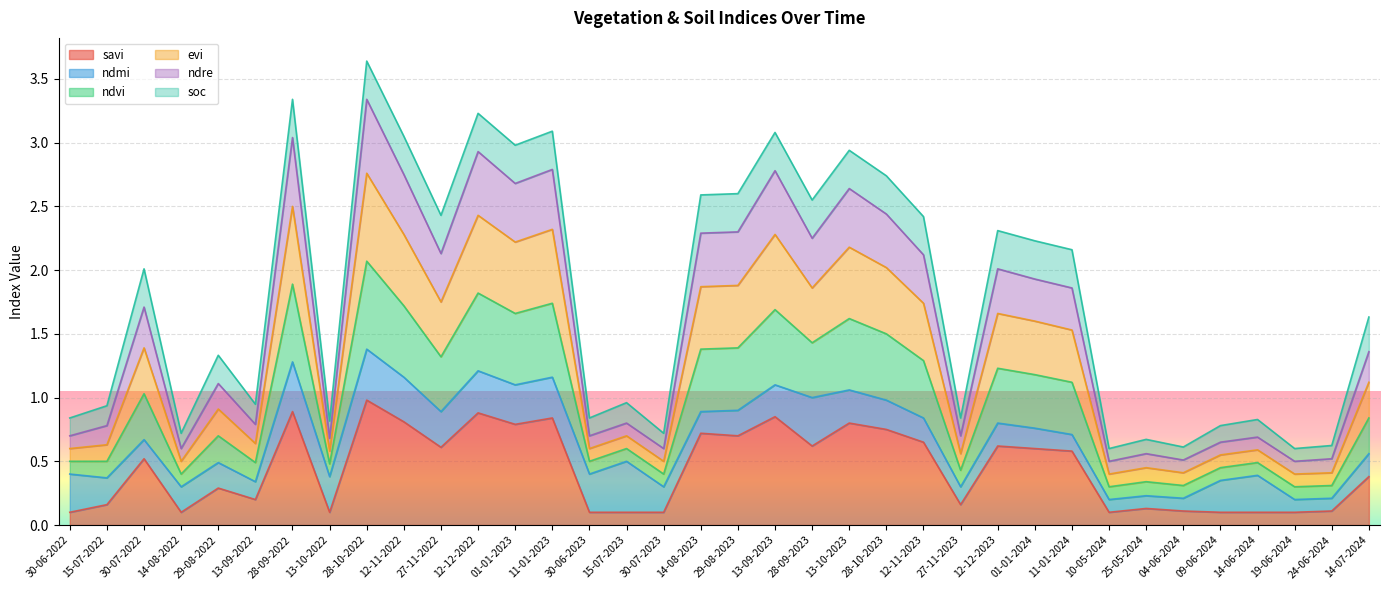

Is the value of ndvi at 27-11-2023 greater than the value of ndre at 15-07-2022?

Yes